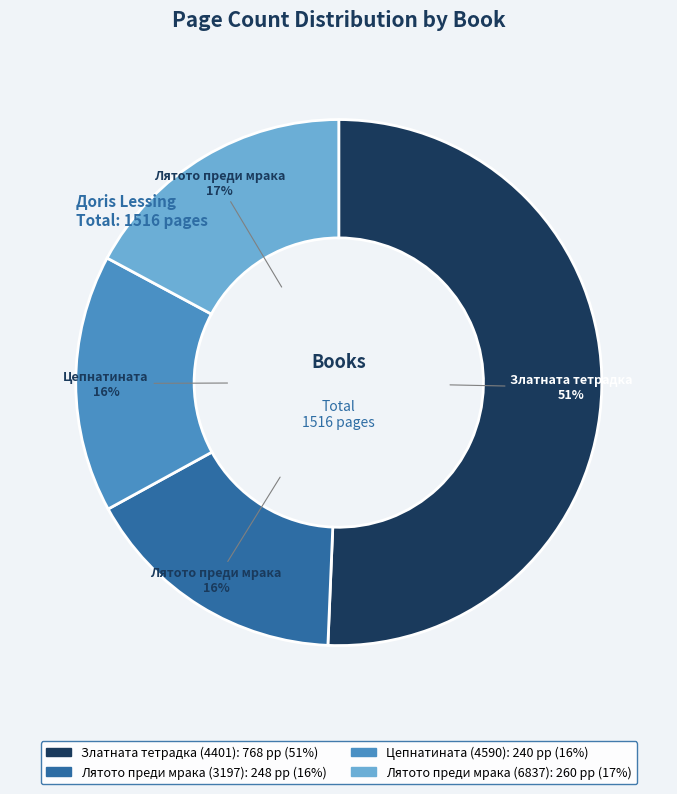

Which category has the biggest portion of the pie?

Златната тетрадка (4401)